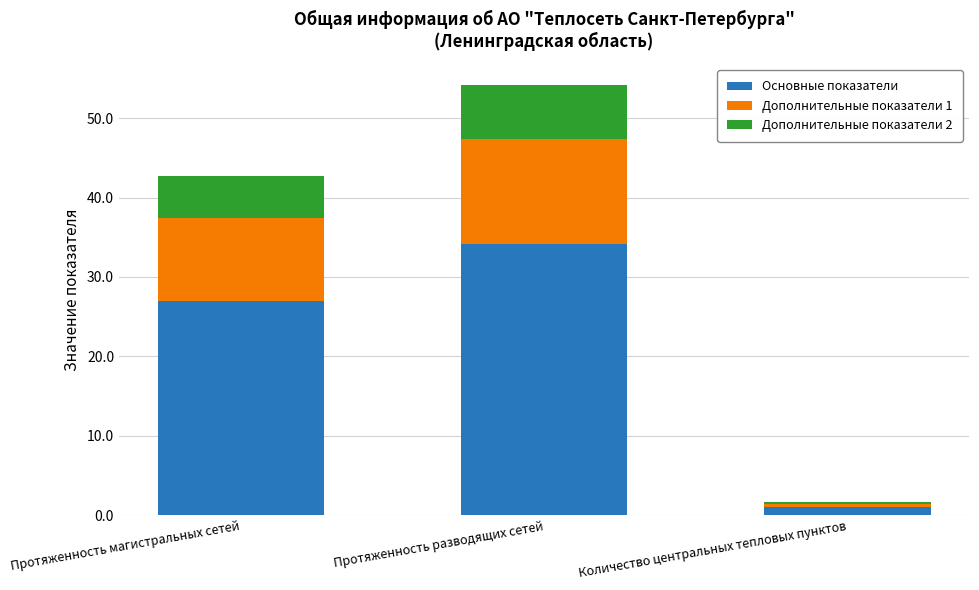

At which category is the sum across all series the highest?

Протяженность разводящих сетей